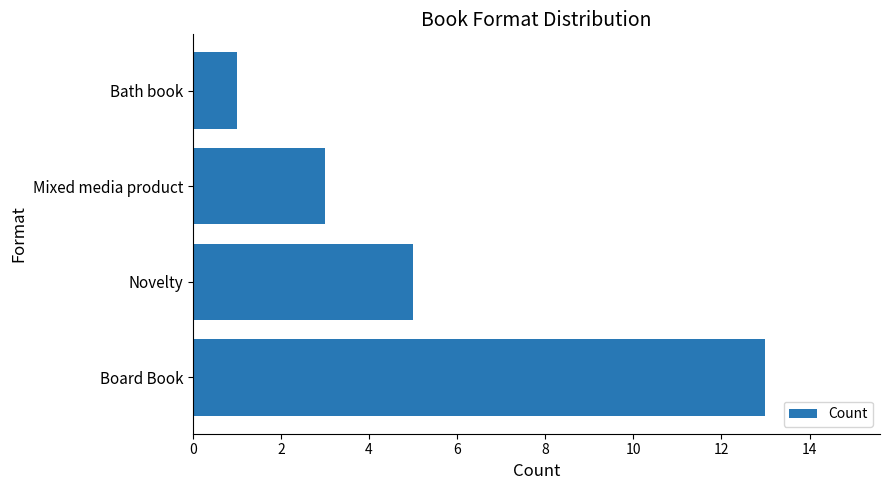

Where is the data nearest to the value 7?

Novelty